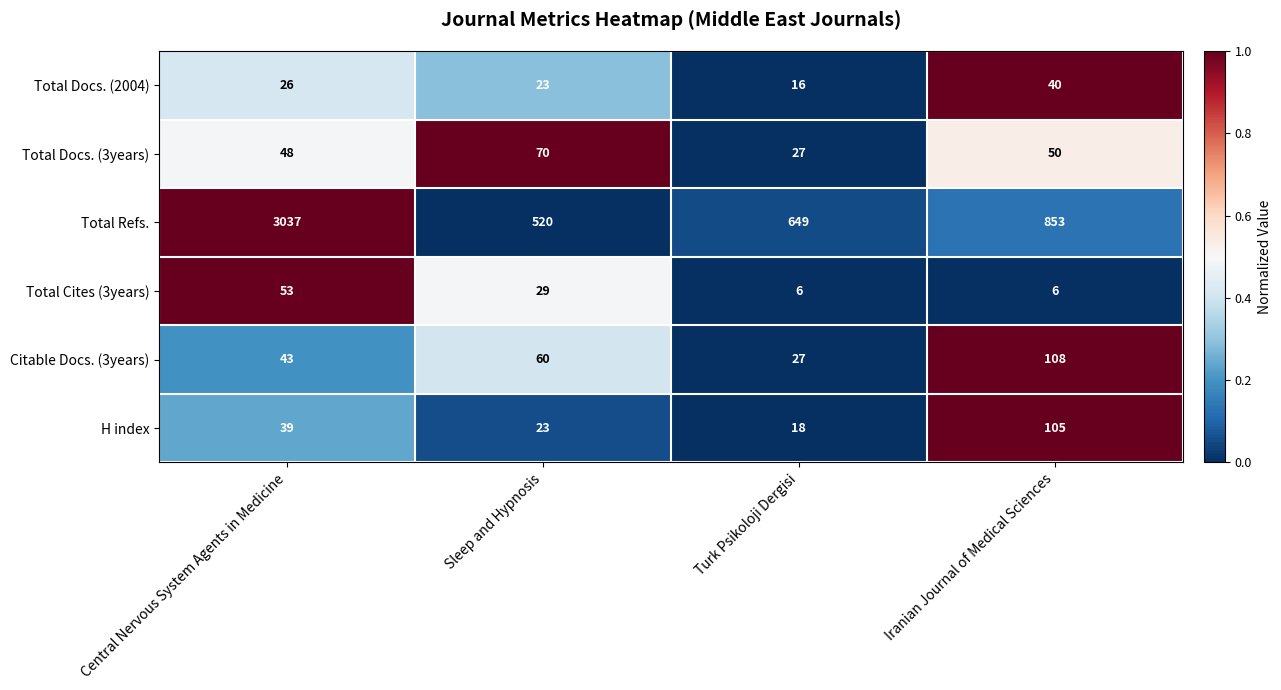

Reading left to right, what are all the values shown in this chart?

Total Docs. (2004): 26	23	16	40
Total Docs. (3years): 48	70	27	50
Total Refs.: 3037	520	649	853
Total Cites (3years): 53	29	6	6
Citable Docs. (3years): 43	60	27	108
H index: 39	23	18	105